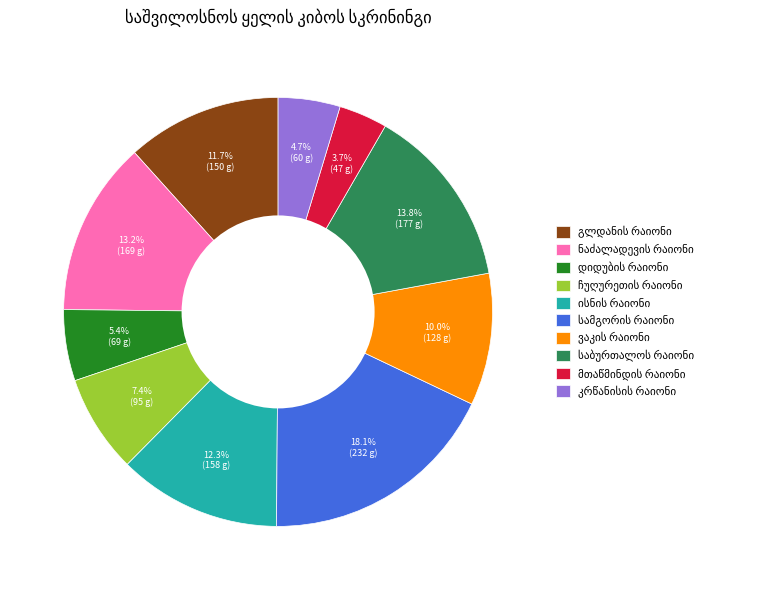

Is there any slice that represents more than half of the pie?

No